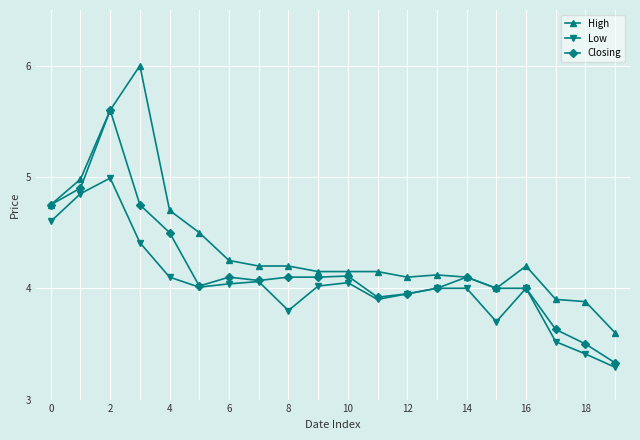

True or false: Low and High cross at least once.

False